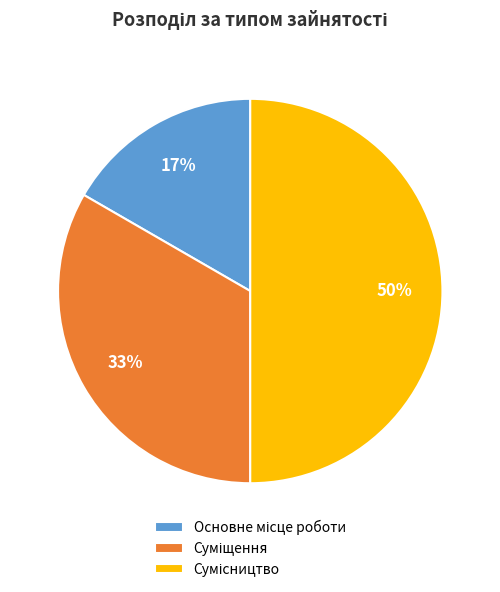

To the nearest percent, what is the difference between the largest and smallest slice percentages?

33%